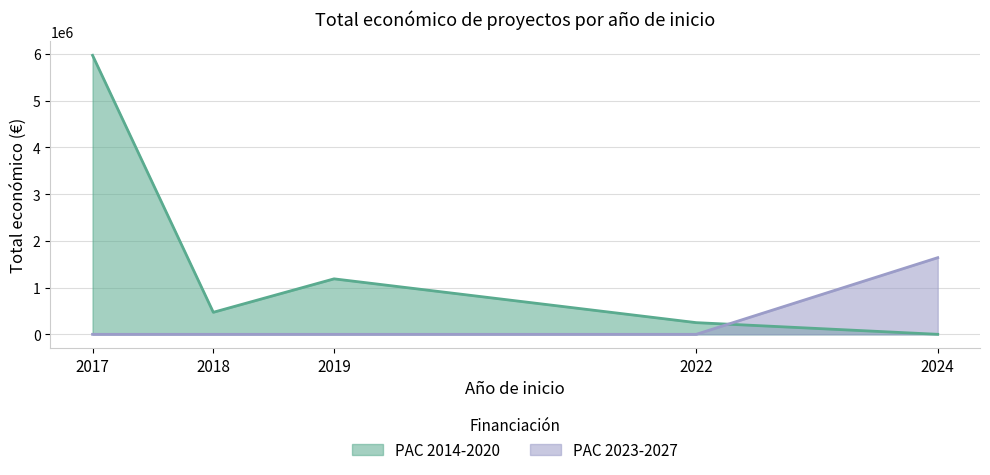

What is the greatest value displayed?

5972574